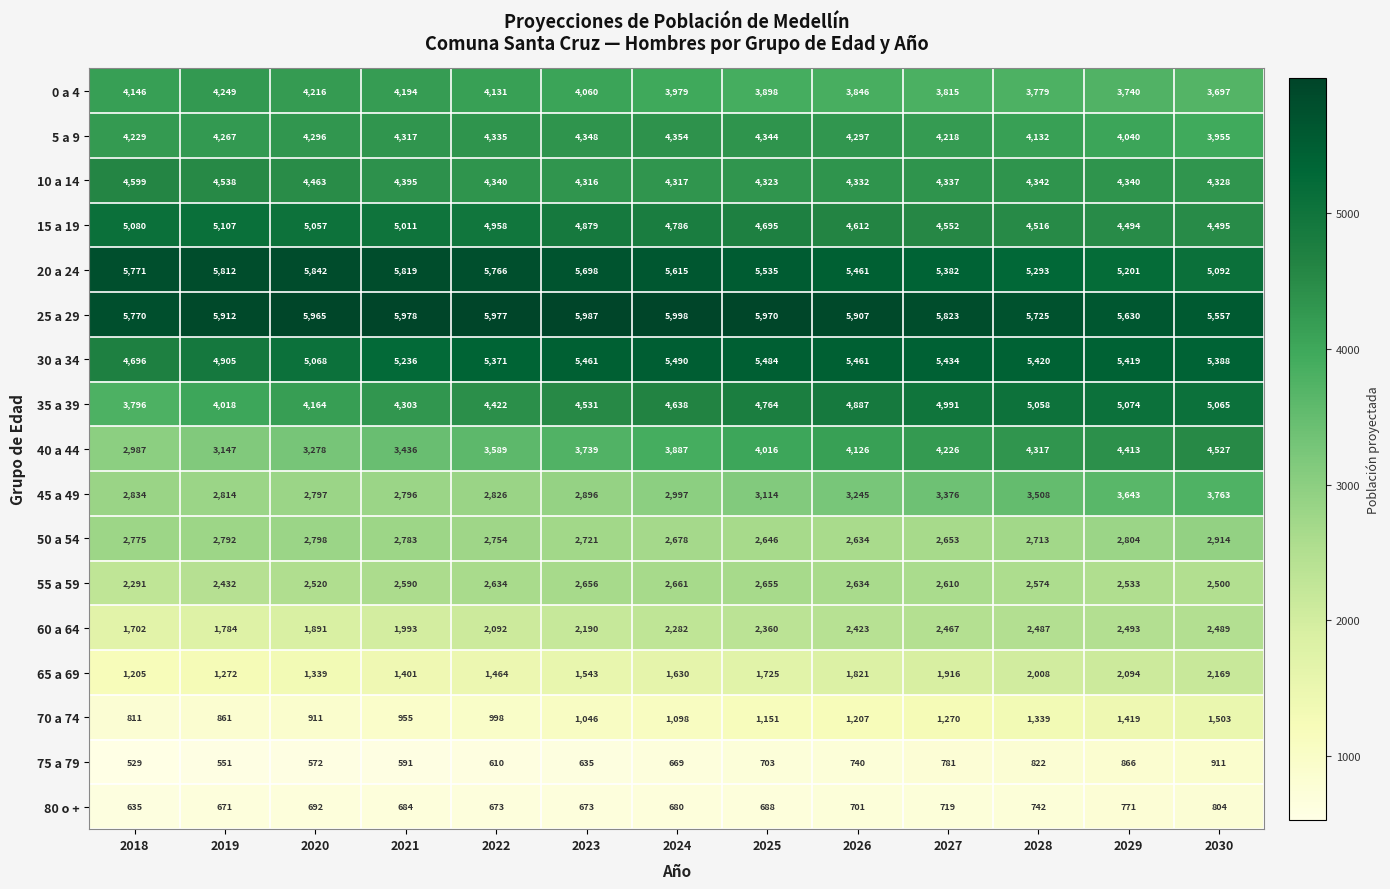

True or false: 35 a 39 has a value of 2145 at 2026.

False